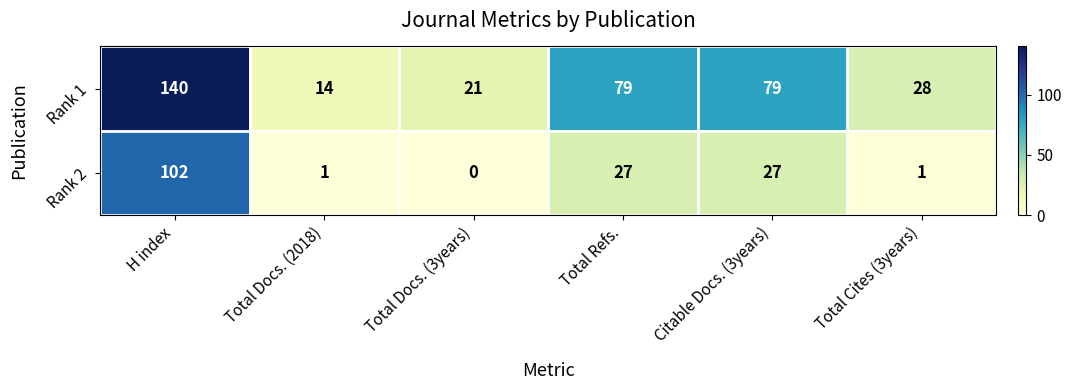

What is the total value across all series at Total Docs. (3years)?

21